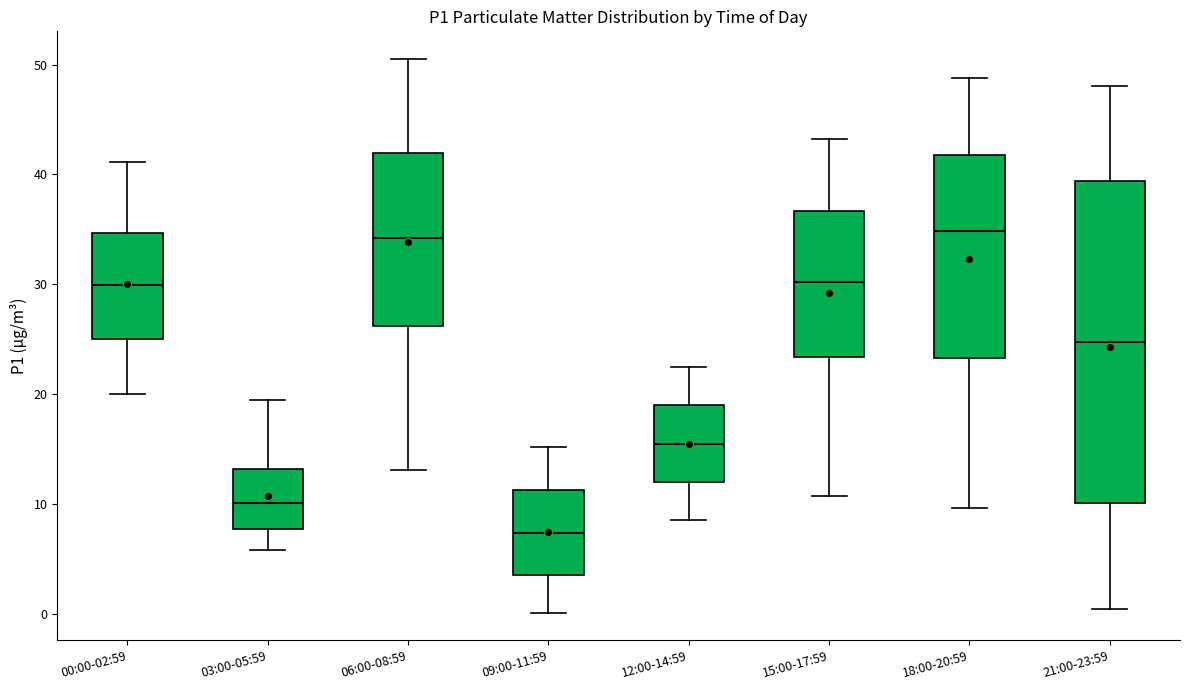

Comparing the boxes themselves (not the whiskers), which one is the tallest?

21:00-23:59